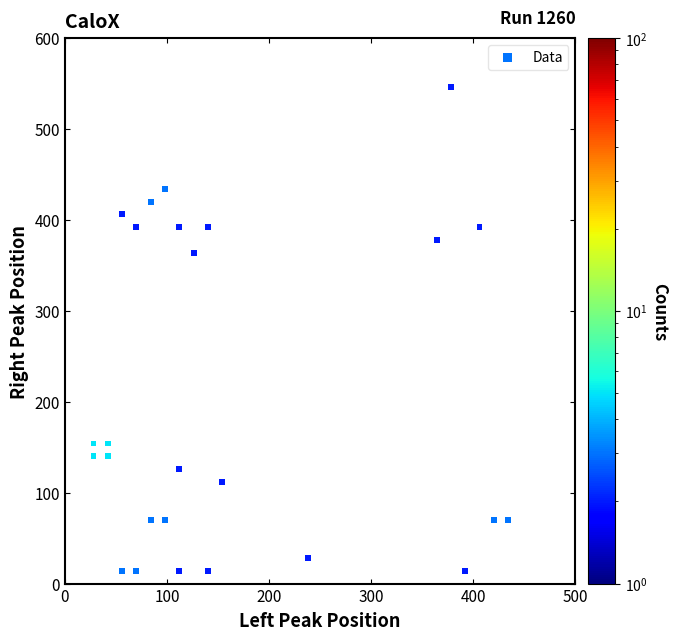

What Y value in the scatter plot is closest to 280?

364